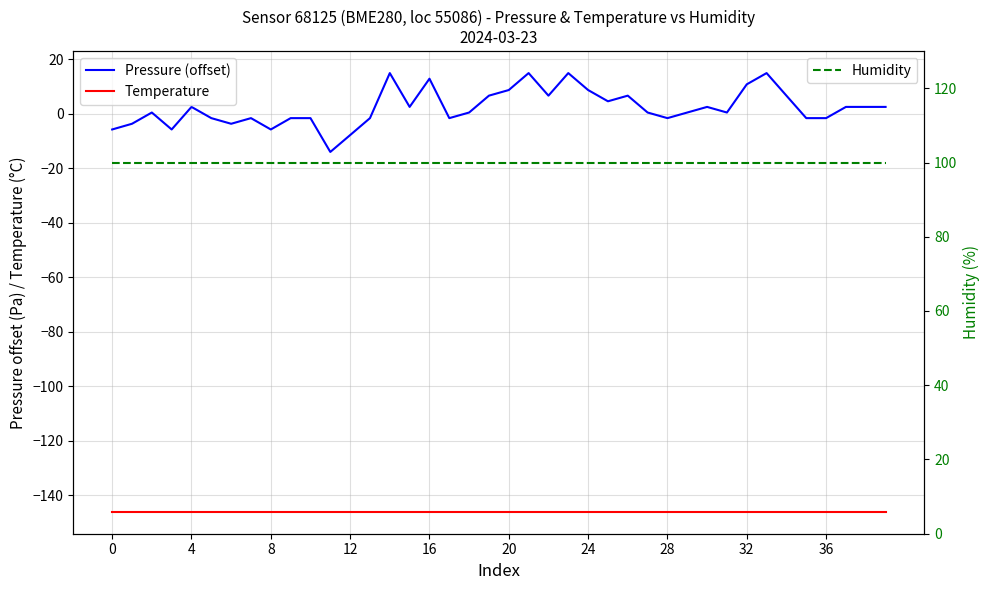

Count the number of data series in this chart.

3